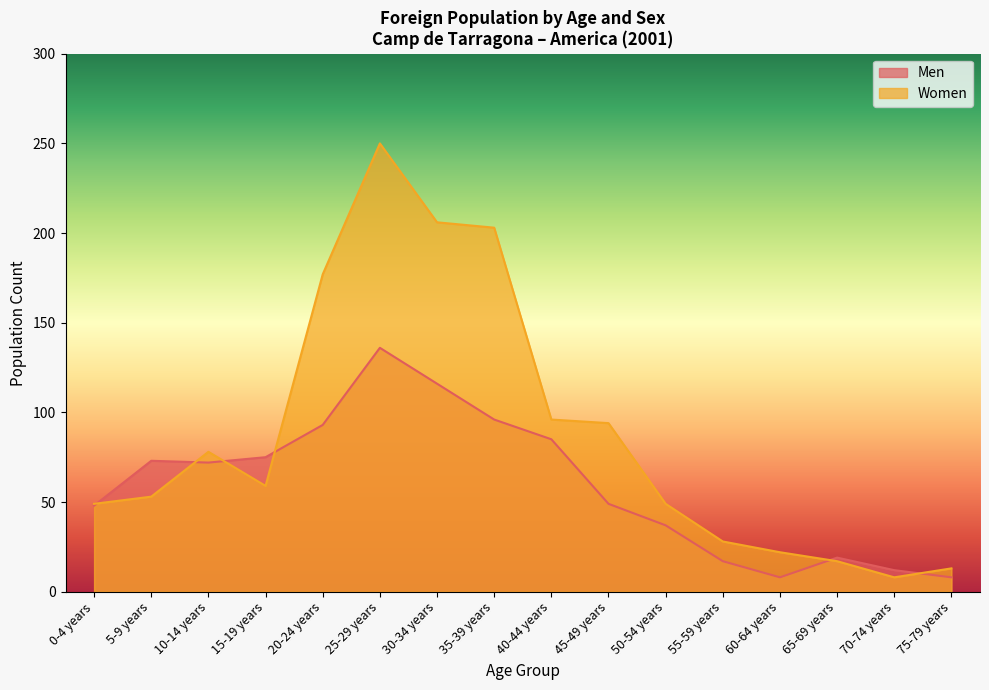

How many data points in Women are less than 59?

8